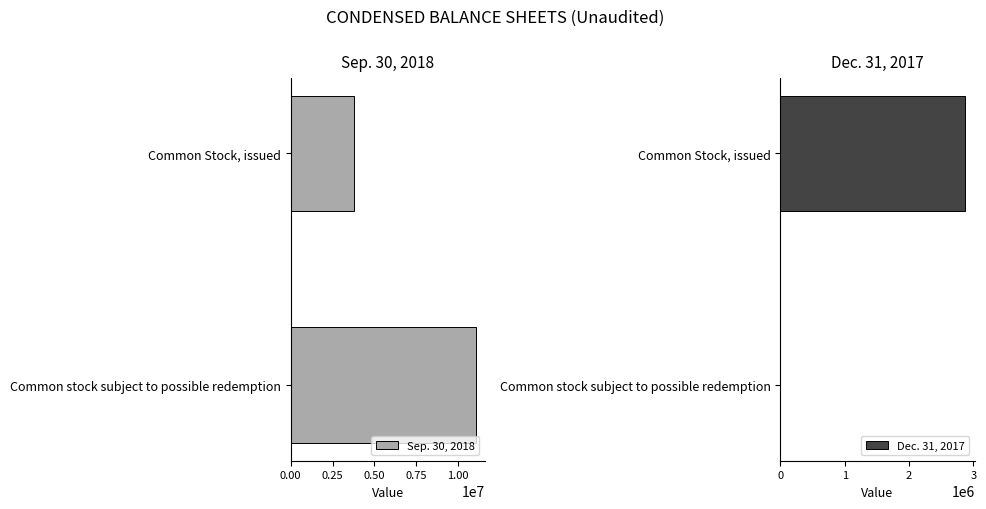

What is the average value of the Sep. 30, 2018 series?

7410000